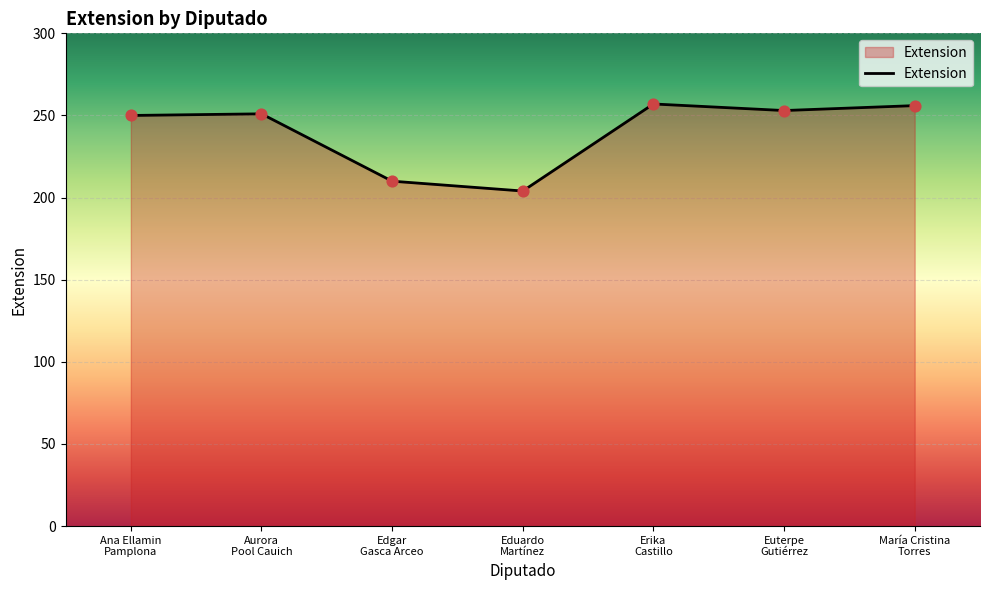

What is the change in value from Eduardo
Martínez to María Cristina
Torres?

+52